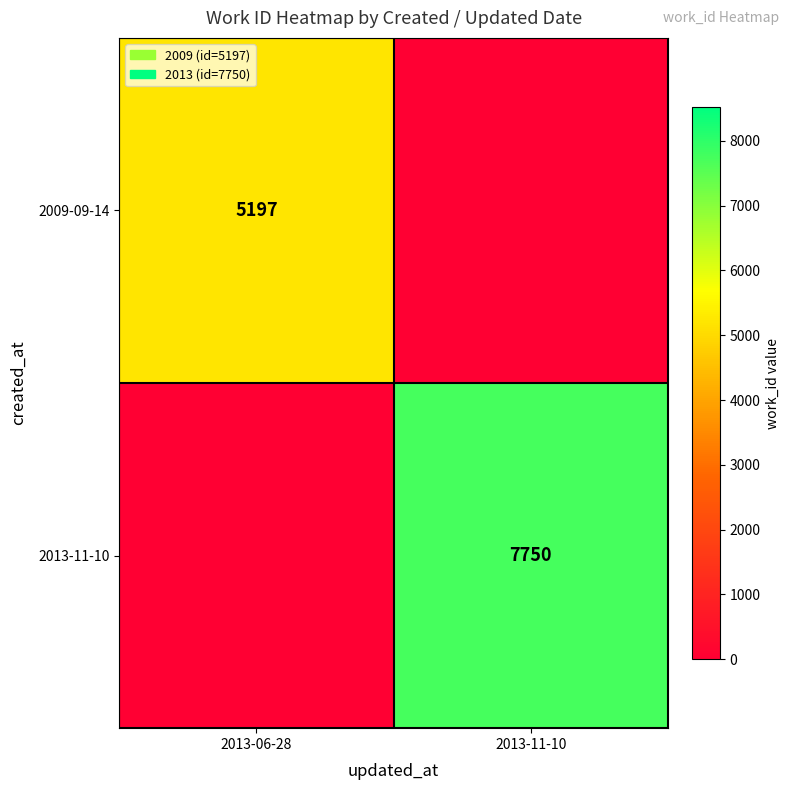

True or false: 2013-11-10 has a value of 12813 at 2013-11-10.

False